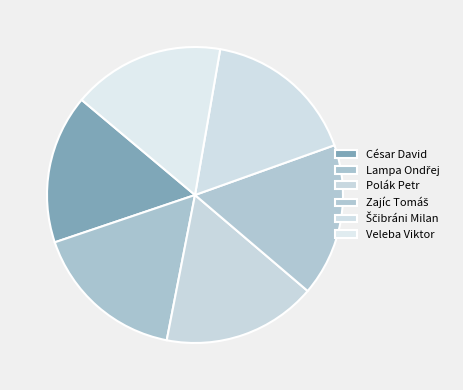

What percentage do Ščibráni Milan and César David together represent?

33.1%